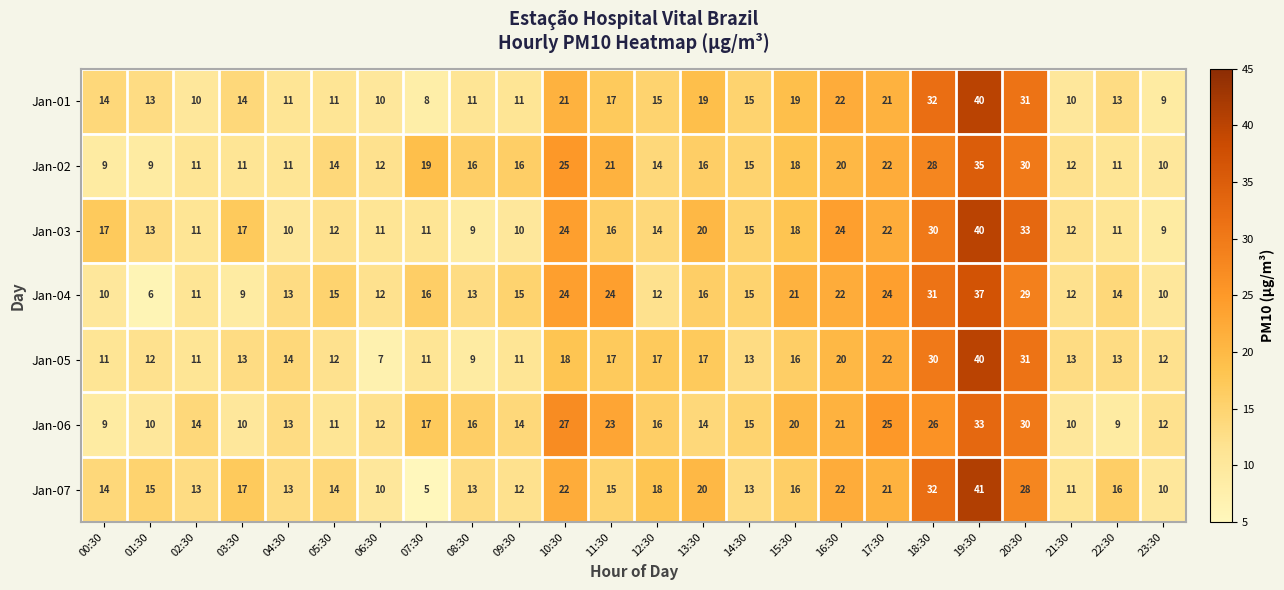

How many data points does each series have?

24